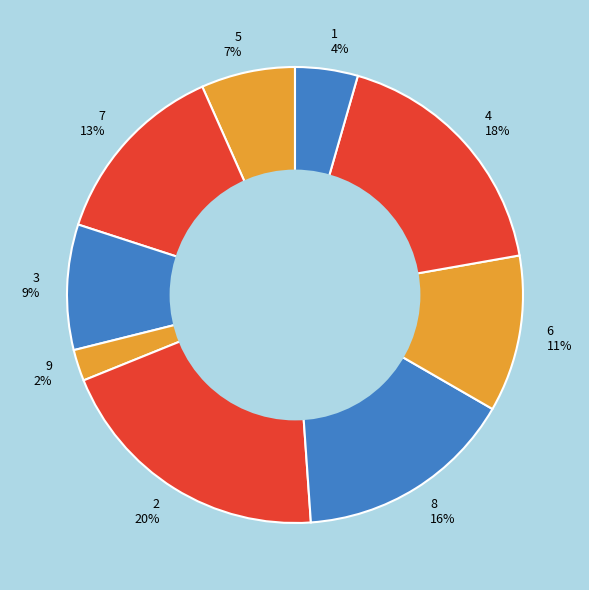

Do 3 9% and 9 2% together represent more than half of the pie?

No